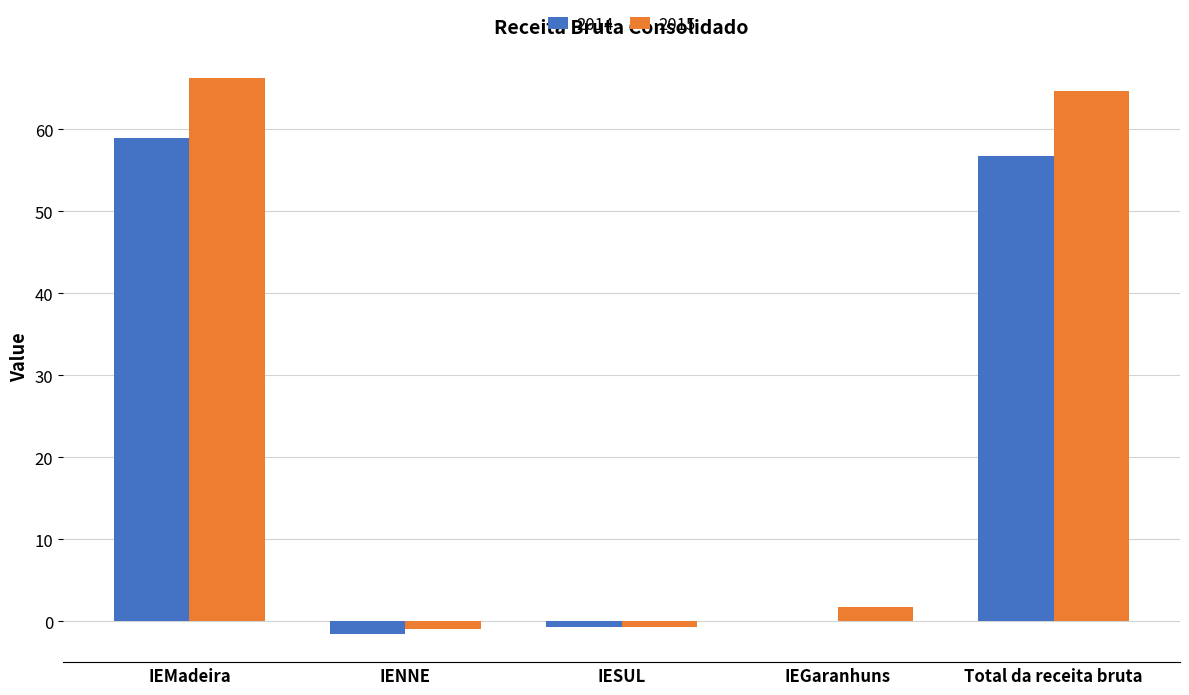

Are the bars horizontal?

No